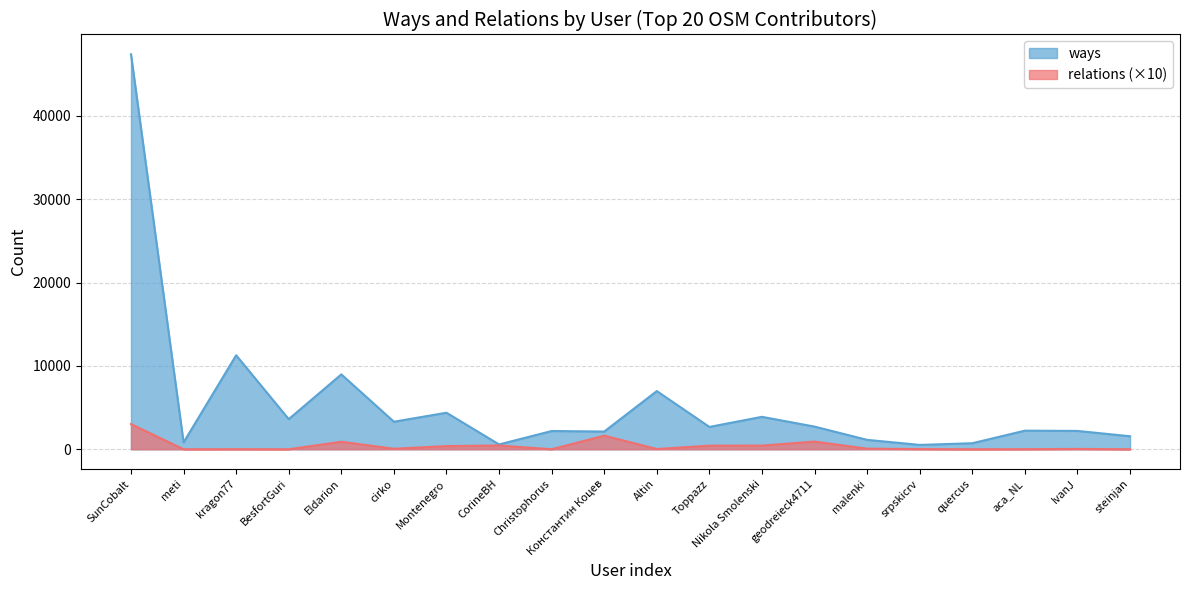

Rank the series by their maximum value, from lowest to highest.

relations (×10), ways